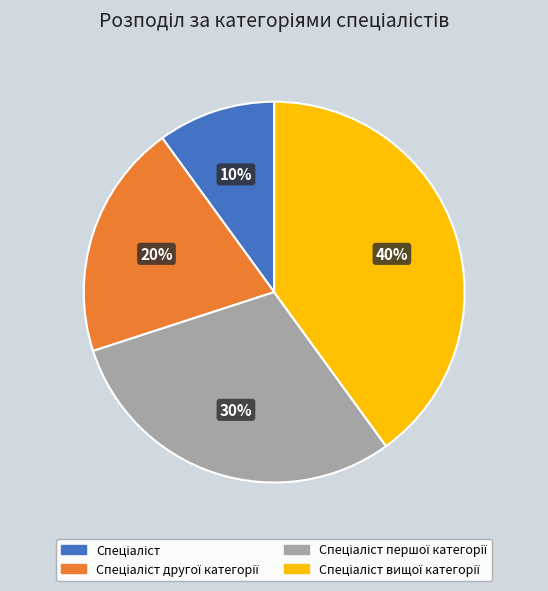

To the nearest percent, what is the average slice percentage?

25%